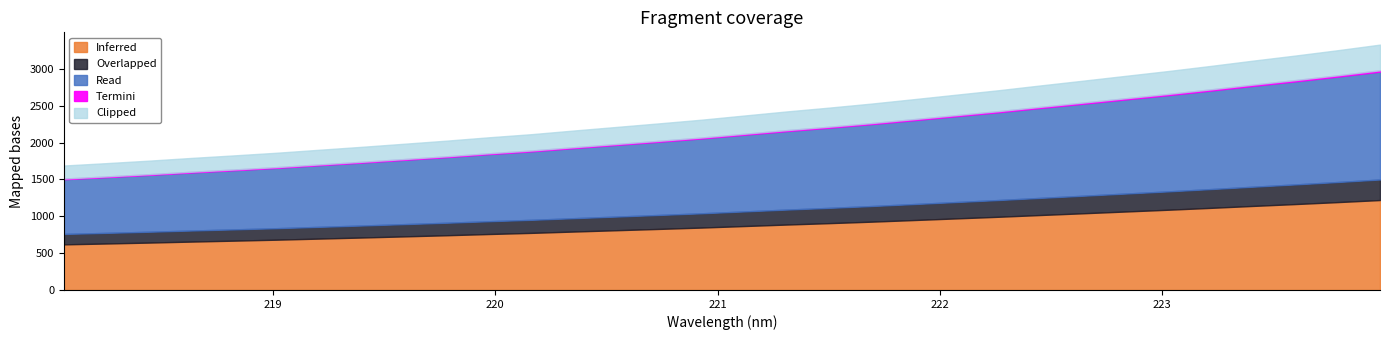

How many values exceed 2477?

16